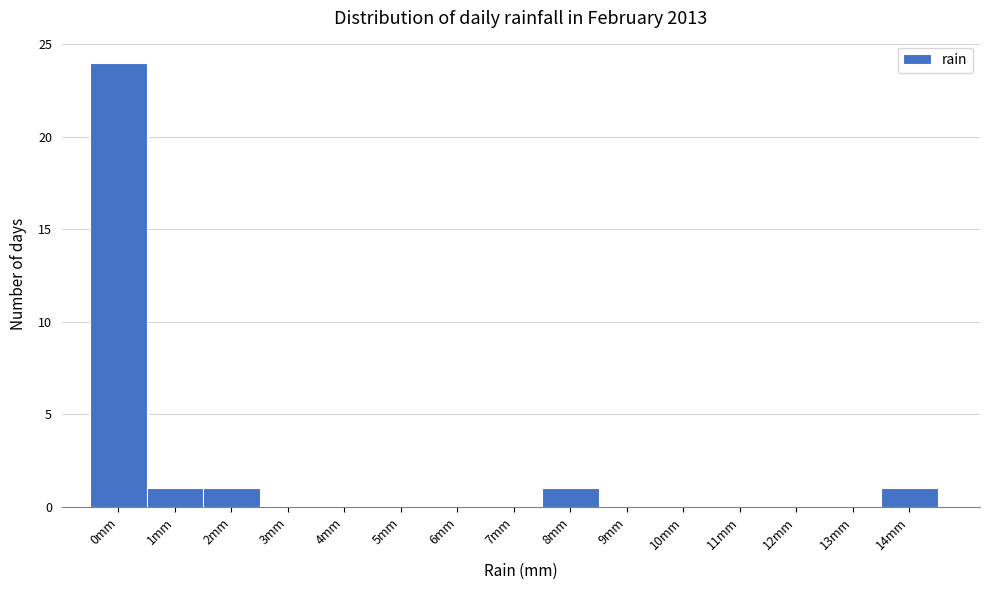

Reading left to right, extract all data points from this chart.

0mm=24	1mm=1	2mm=1	3mm=0	4mm=0	5mm=0	6mm=0	7mm=0	8mm=1	9mm=0	10mm=0	11mm=0	12mm=0	13mm=0	14mm=1